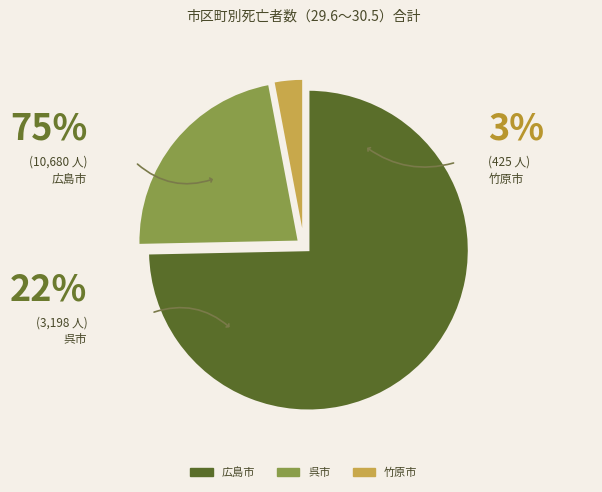

Is there a majority slice in this chart?

Yes